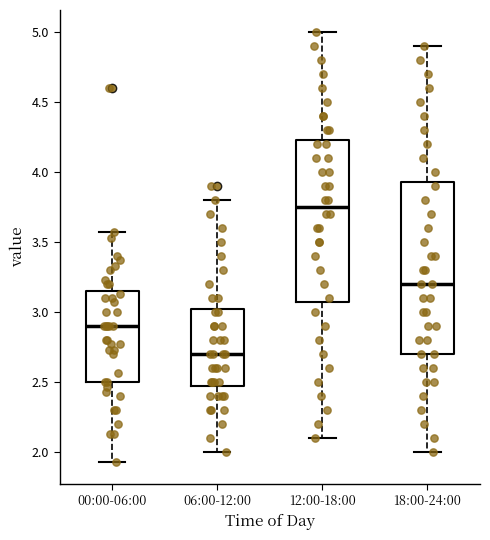

Which box has the lowest median line?

06:00-12:00